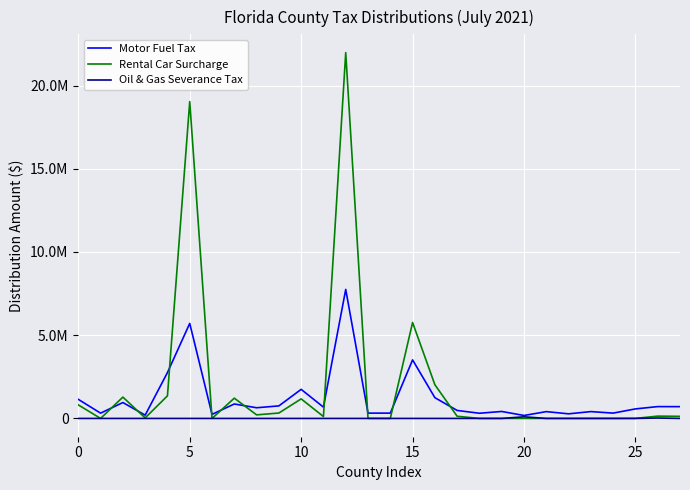

What are all the series names shown in the legend?

Motor Fuel Tax, Rental Car Surcharge, Oil & Gas Severance Tax